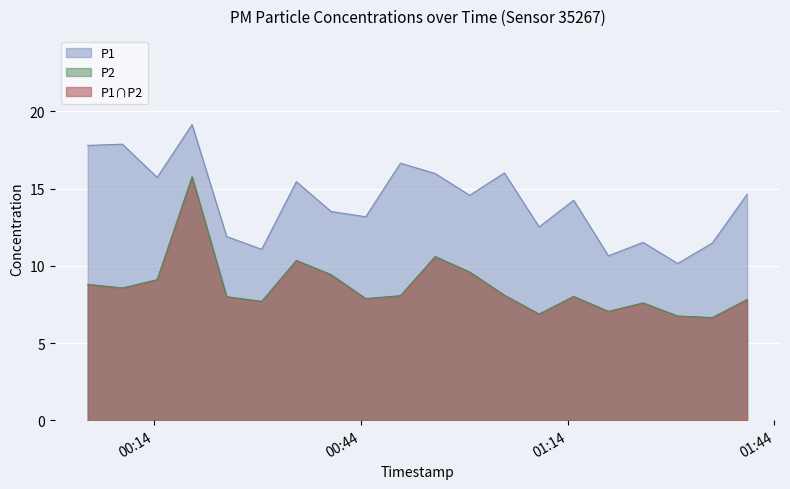

At which category is the sum across all series the highest?

2023-12-07T00:19:30